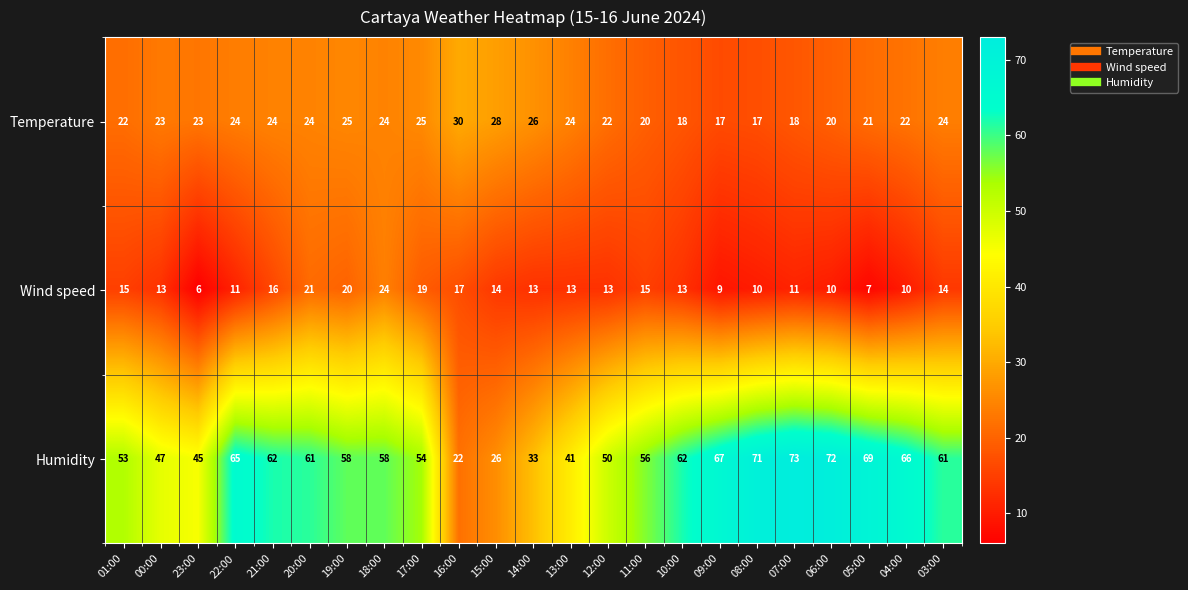

What is the total value across all series at 07:00?

102